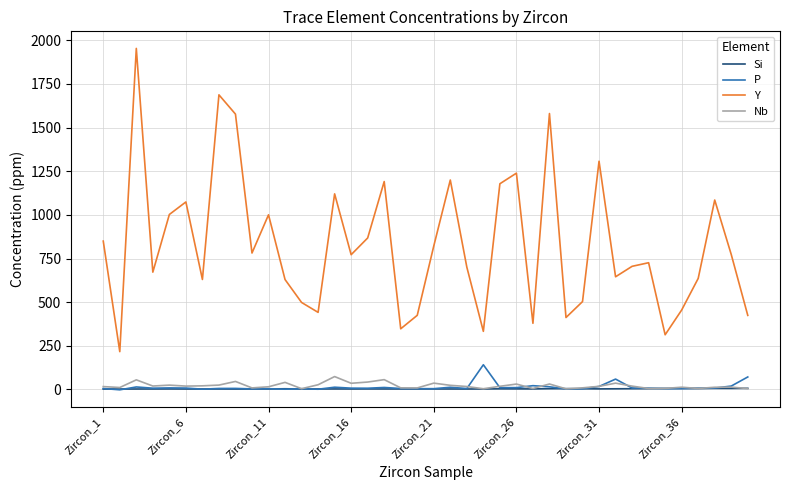

Which series has the widest spread of values?

Y